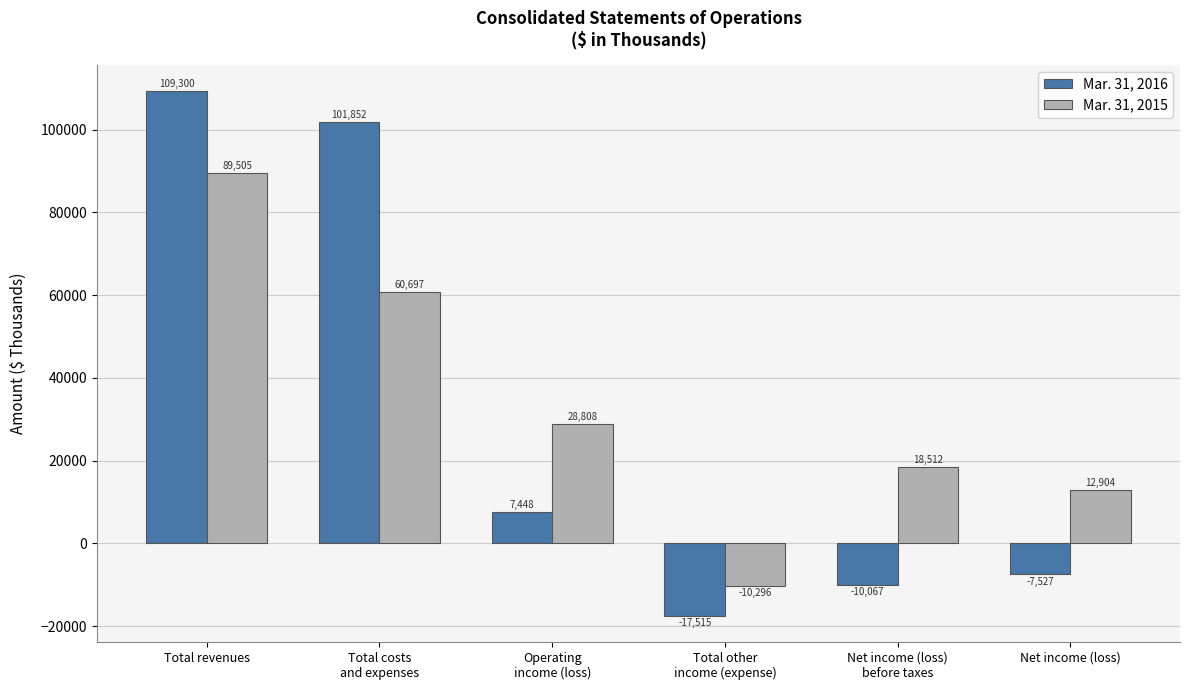

How many negative values does the Mar. 31, 2016 series have?

3